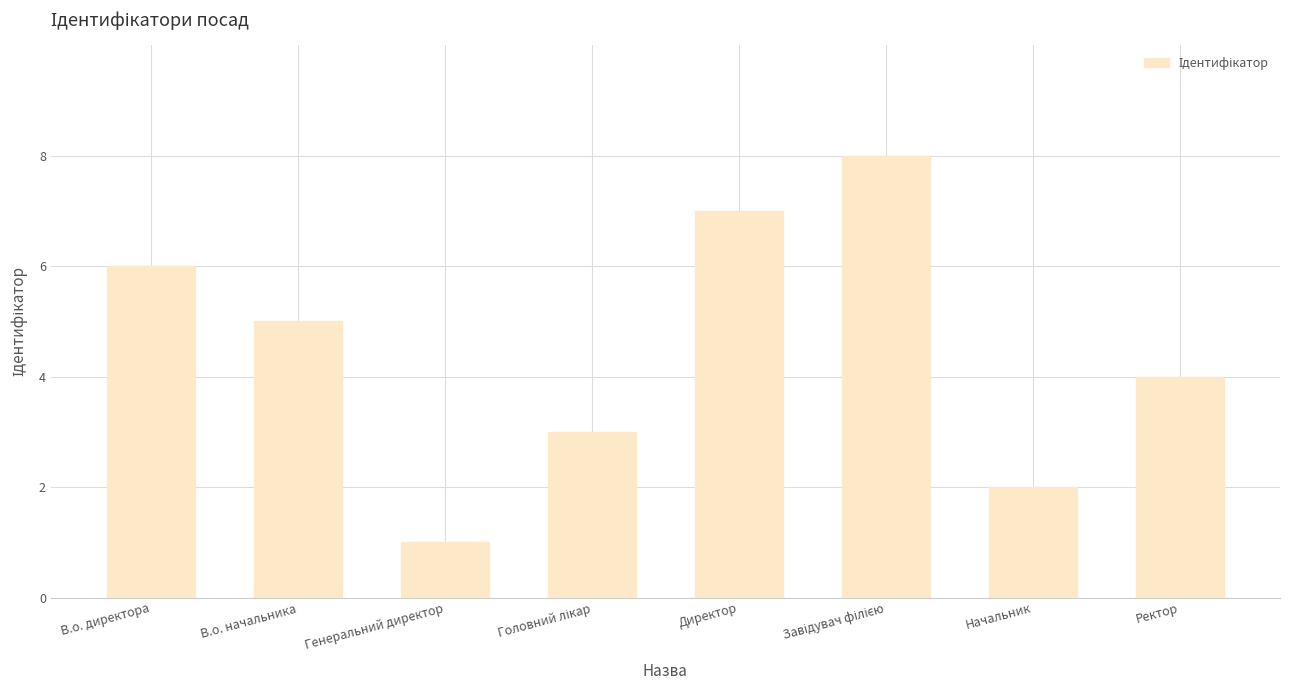

Approximately how many times larger is the value at Начальник compared to В.о. начальника?

0.4